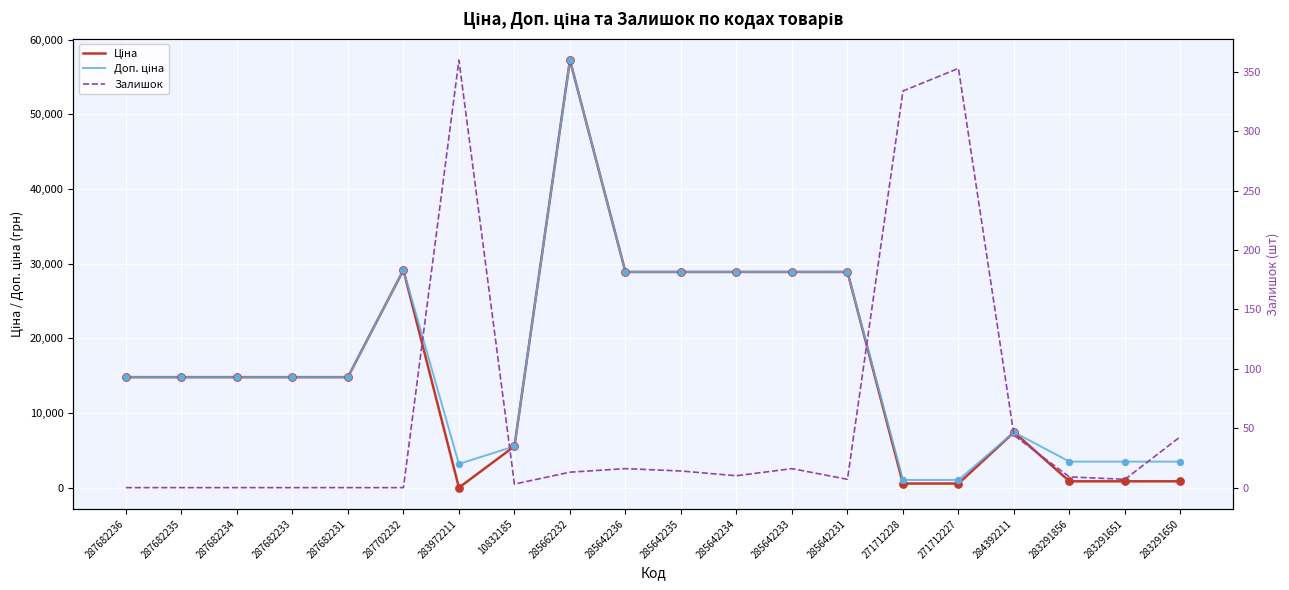

Which series has the largest total across all categories?

Доп. ціна